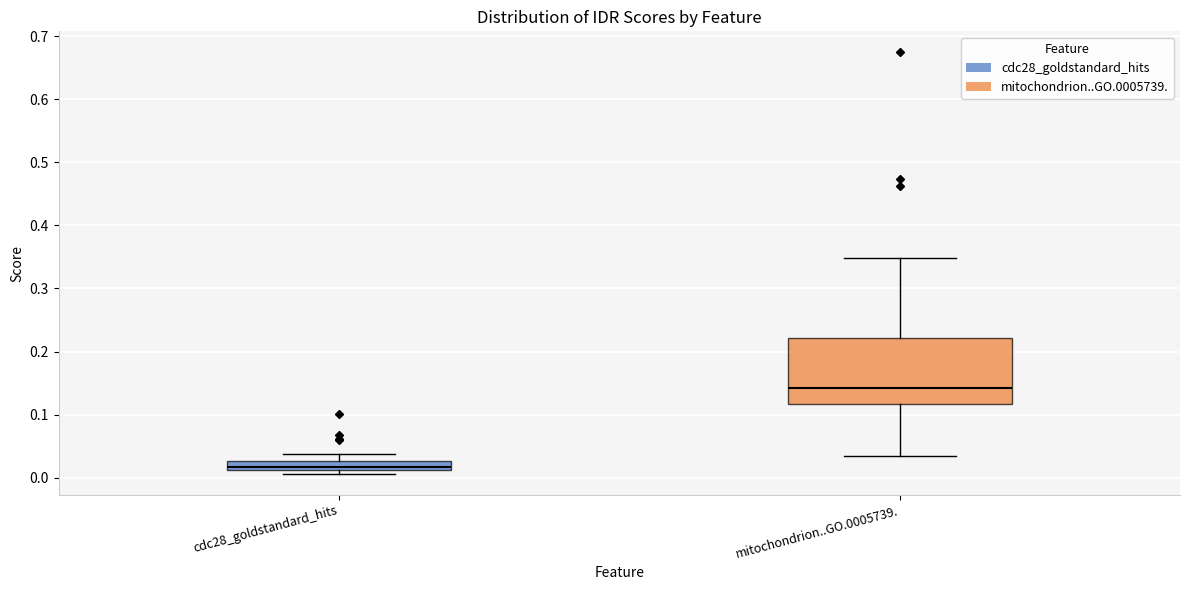

Comparing the boxes themselves (not the whiskers), which one is the tallest?

mitochondrion..GO.0005739.